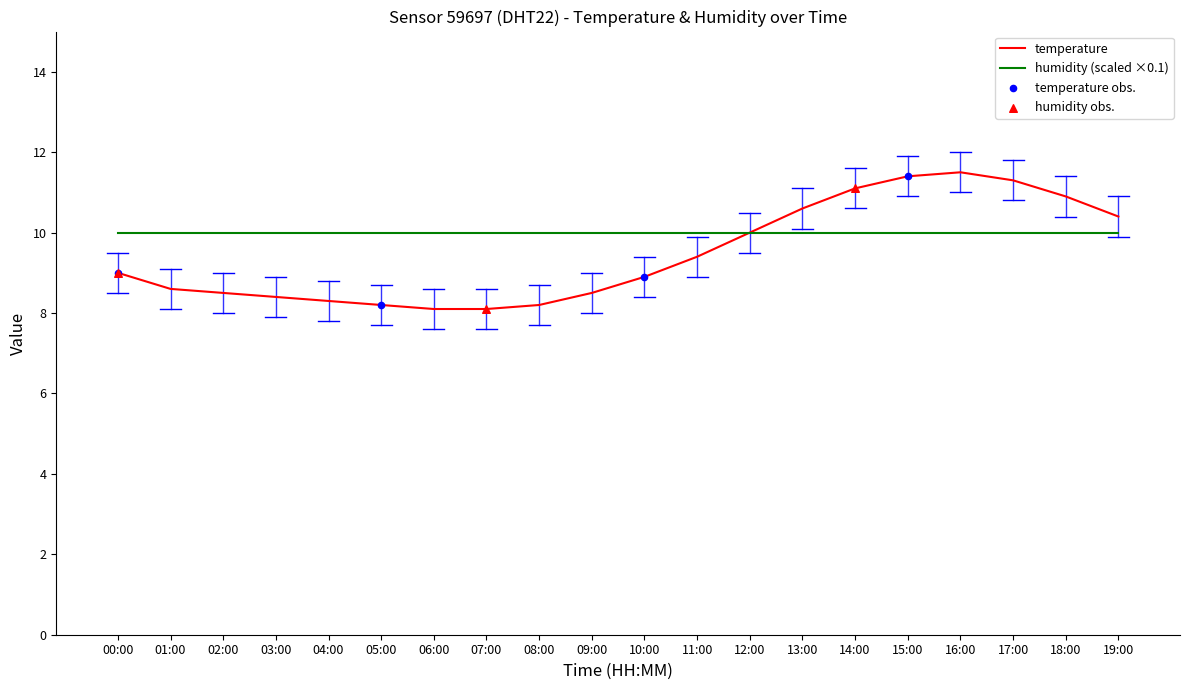

What is the difference between the highest and lowest values at 00:00?

1.0